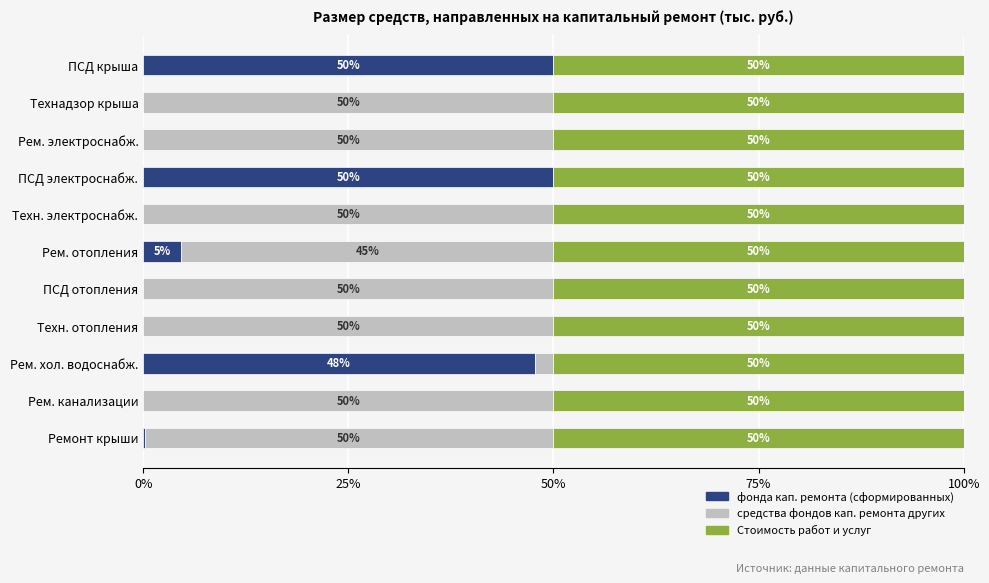

What is the maximum value for фонда кап. ремонта (сформированных)?

50.0